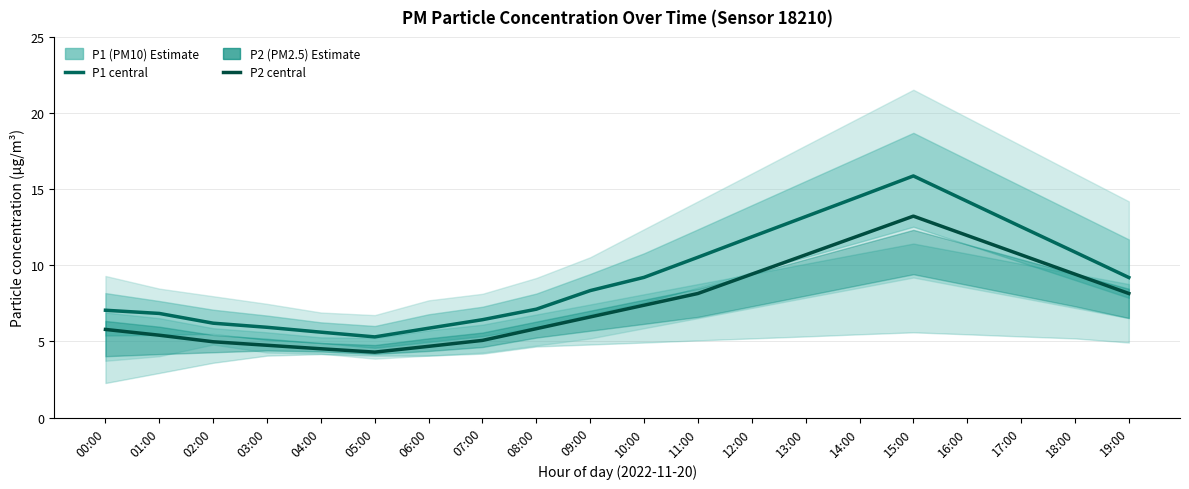

True or false: P1 (PM10) estimate and P2 (PM2.5) estimate cross at least once.

False